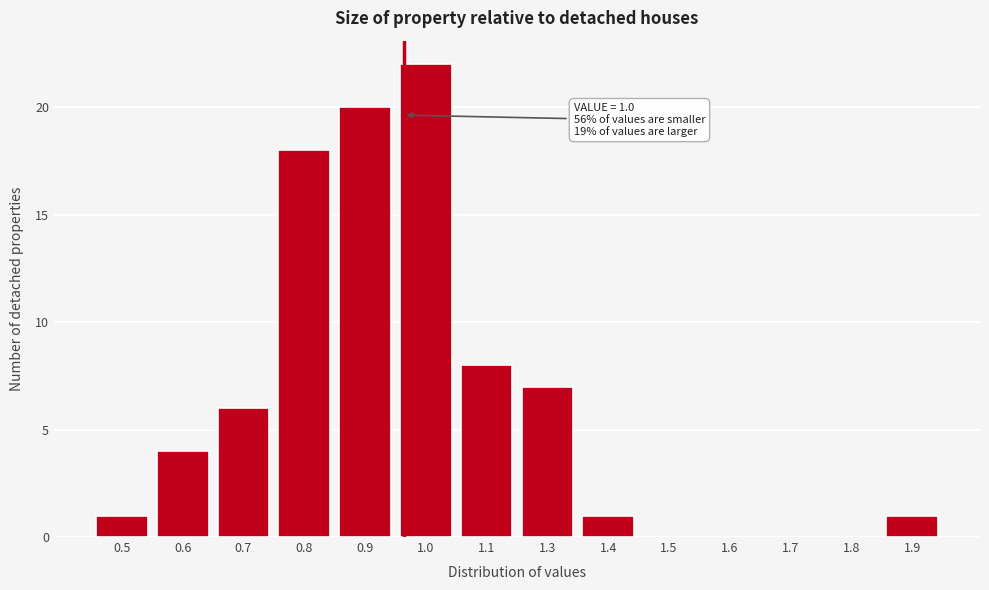

Reading left to right, what are all the values shown in this chart?

0.5=1	0.6=4	0.7=6	0.8=18	0.9=20	1.0=22	1.1=8	1.3=7	1.4=1	1.5=0	1.6=0	1.7=0	1.8=0	1.9=1